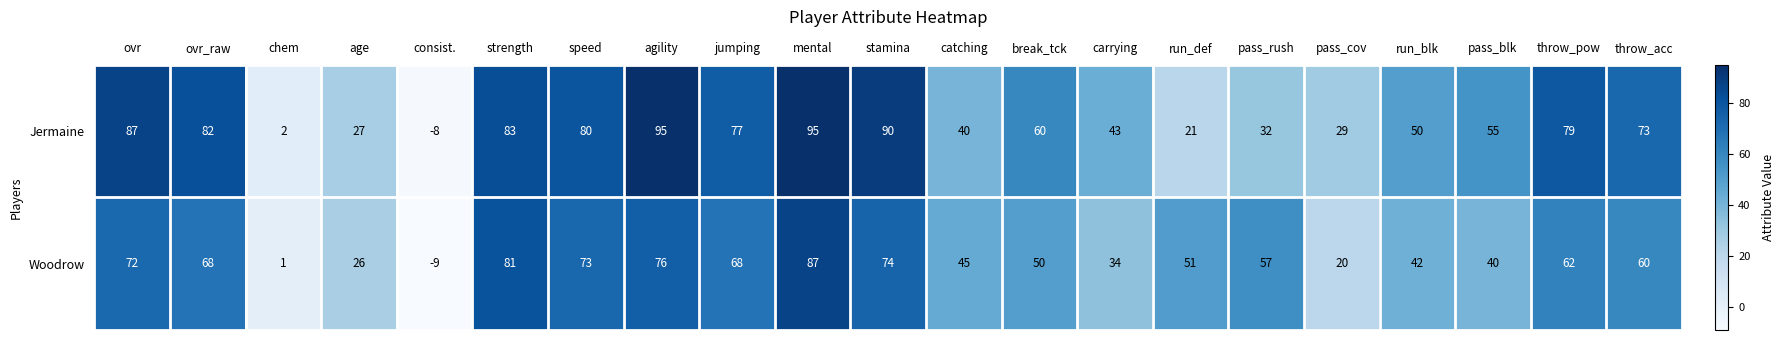

What is the spread (max minus min) of values at pass_cov?

9